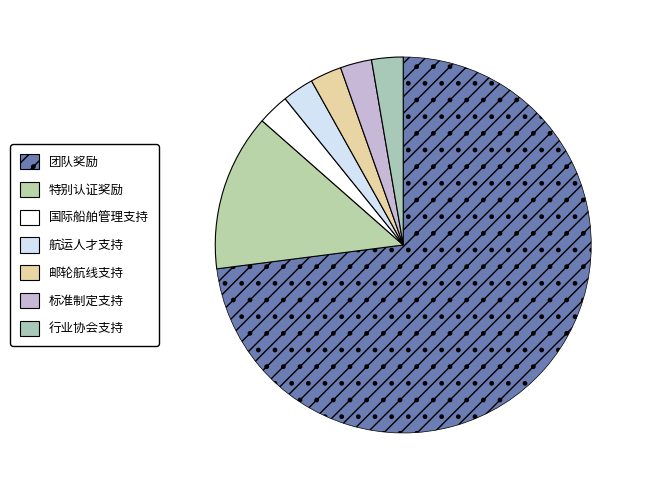

How many slices are in this pie chart?

7